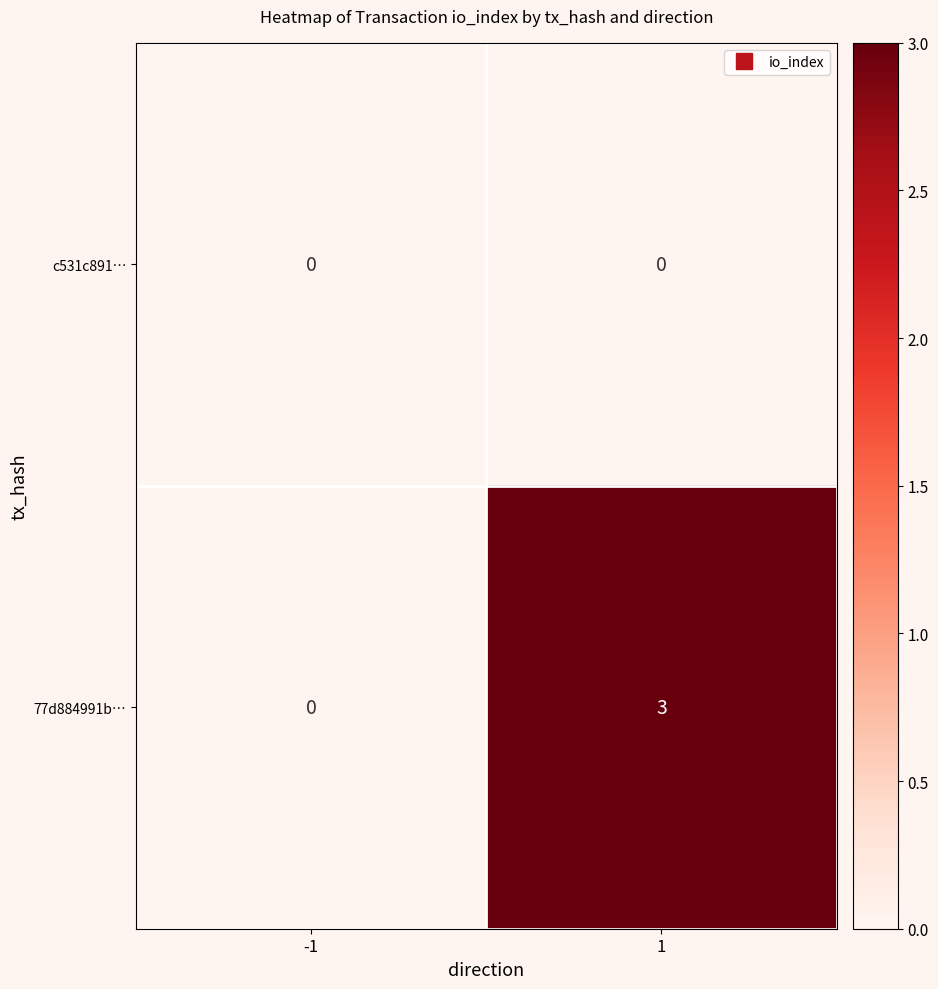

Rank the categories by 77d884991b… value from lowest to highest.

-1, 1